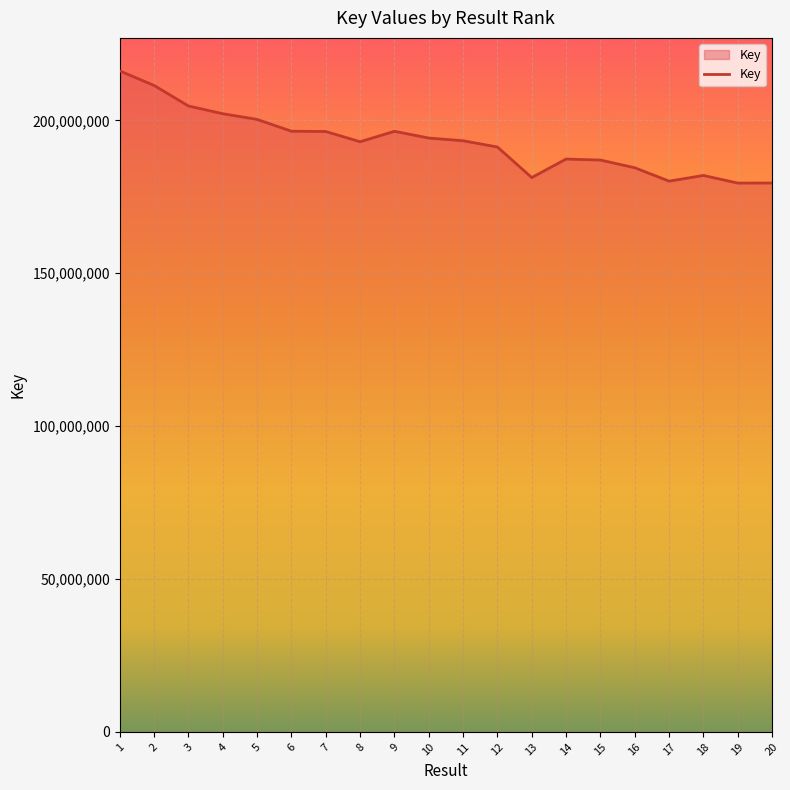

What is the minimum value shown in the chart?

179484953